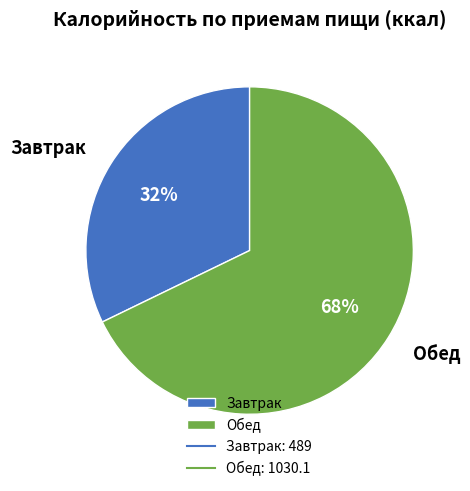

What is the smallest slice in the pie chart?

Завтрак